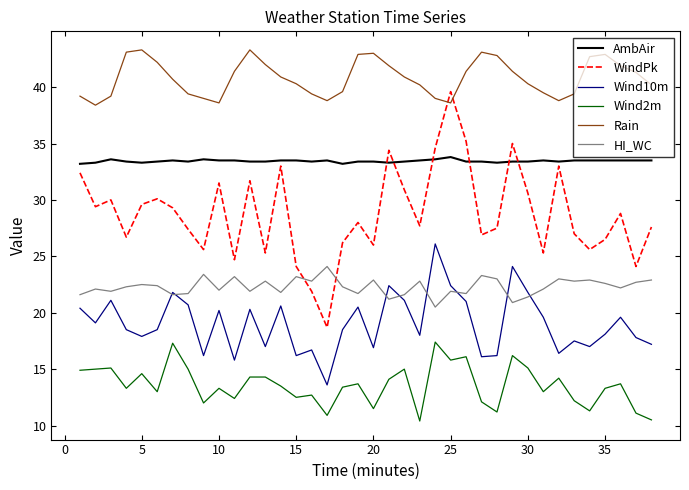

Rank the series by their maximum value, from highest to lowest.

Rain, WindPk, AmbAir, Wind10m, HI_WC, Wind2m